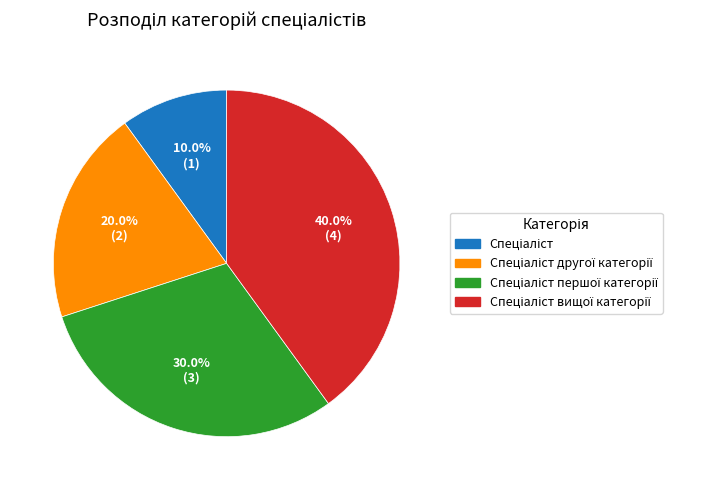

Is there a majority slice in this chart?

No